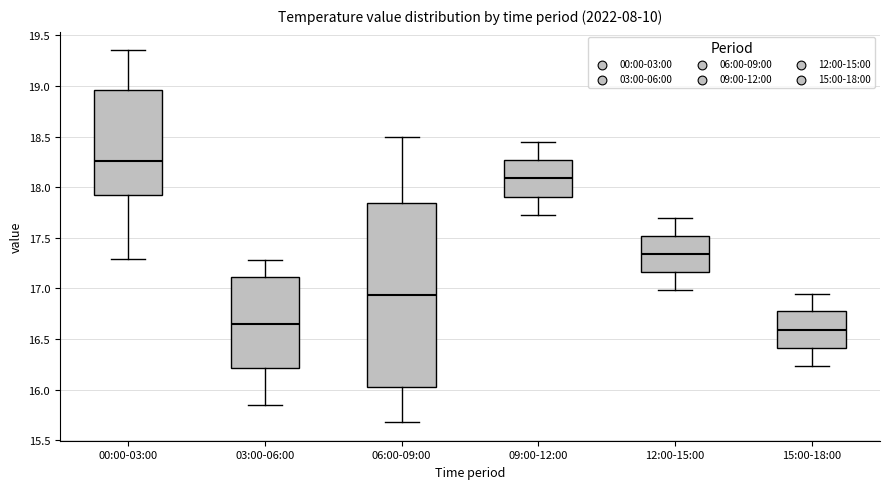

Where is the upper edge of the box for 15:00-18:00 on the y-axis? The values are not printed on the chart, so give them approximately, as read against the axis.

16.75